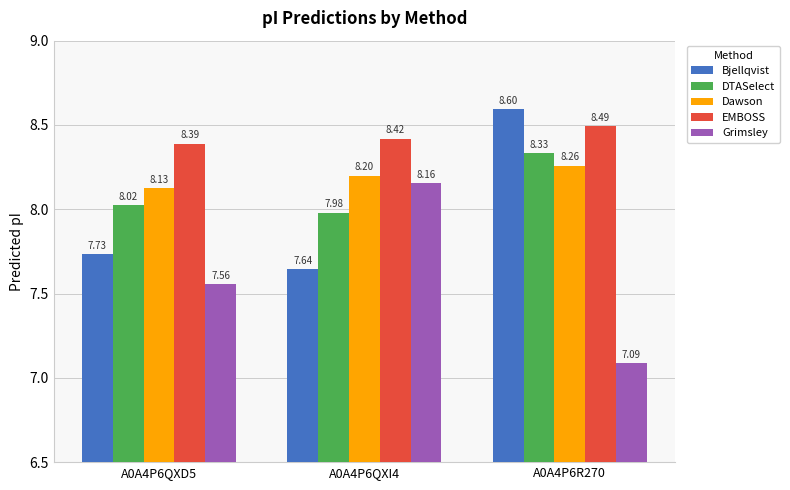

At how many categories does at least one series exceed 7?

3